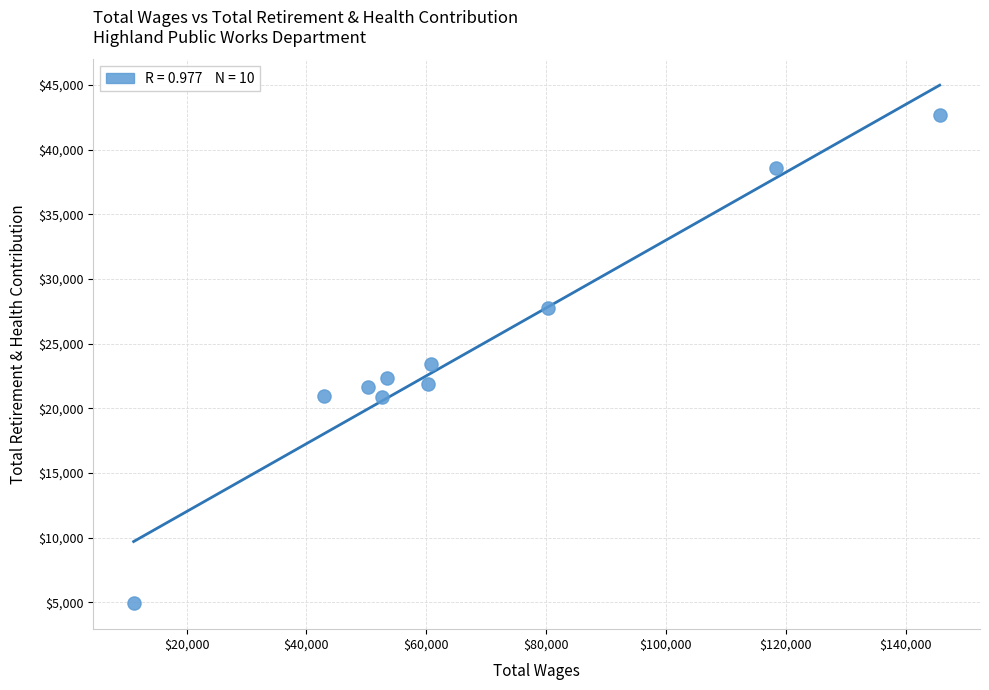

What is the range of X values (max minus min)?

134501